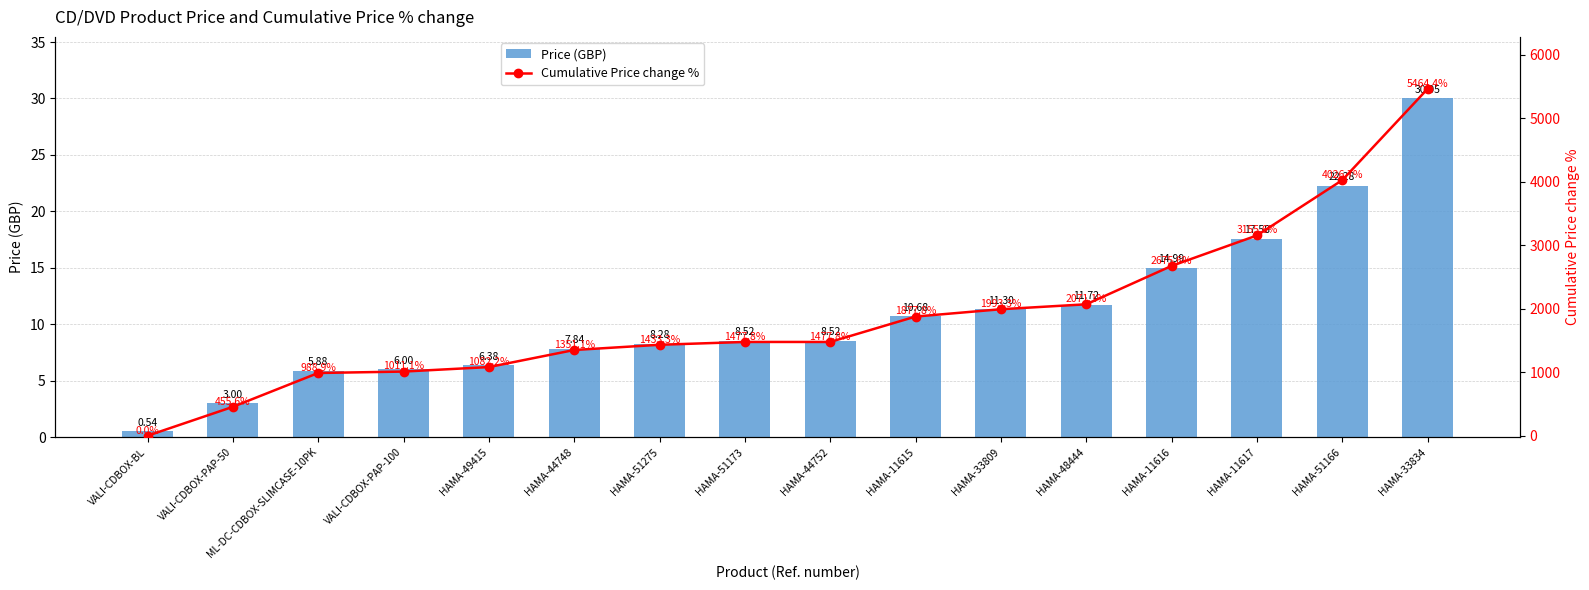

True or false: Cumulative Price change % has a value of 260.4 at VALI-CDBOX-PAP-100.

False